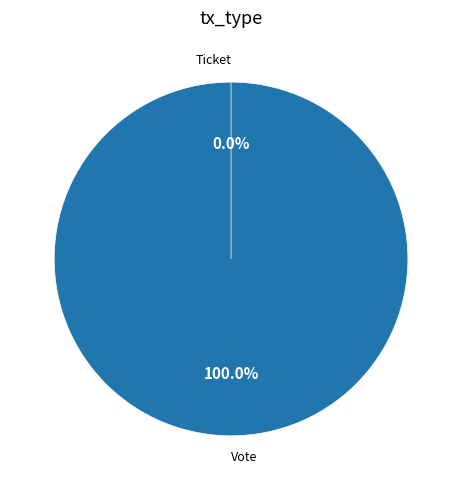

How many slices are in this pie chart?

2